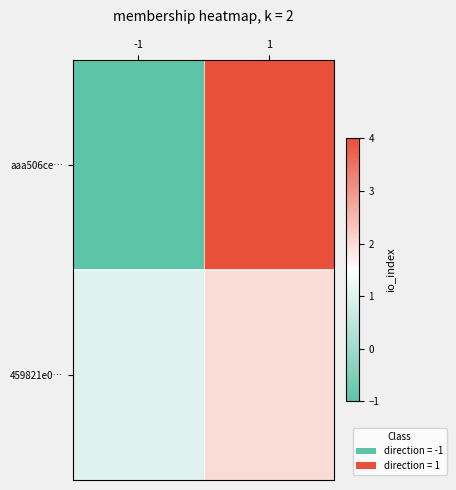

List the series in order of their peak value, lowest first.

459821e0…, aaa506ce…